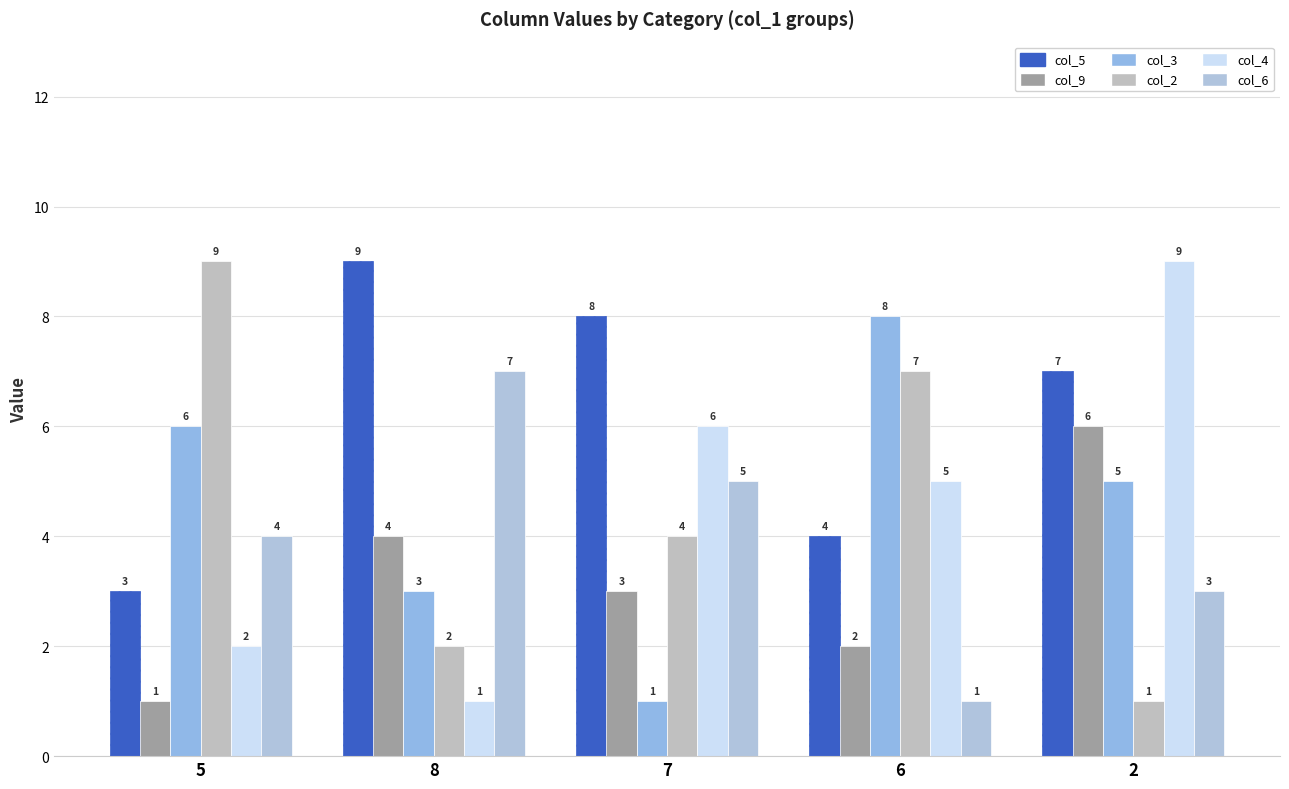

Are the bars horizontal?

No